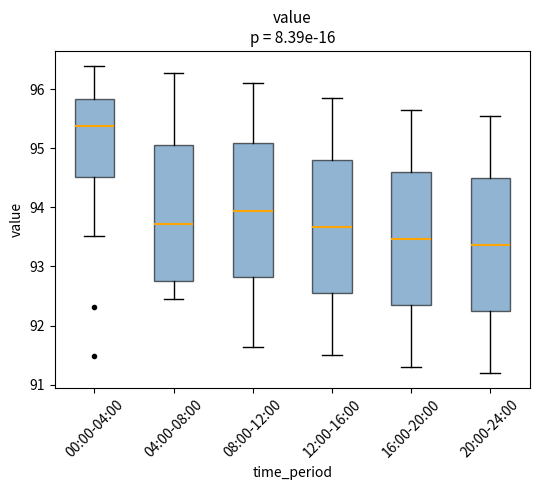

Reading left to right, transcribe this box plot: for each box, give where its median line is, the range the box spans, and where its two whiskers end, as read against the y-axis. The values are not printed on the chart, so give them approximately, as read against the axis.

00:00-04:00: median 95.4, box 94.5 to 95.8, whiskers 93.5 to 96.4
04:00-08:00: median 93.7, box 92.8 to 95.1, whiskers 92.5 to 96.3
08:00-12:00: median 93.9, box 92.8 to 95.1, whiskers 91.6 to 96.1
12:00-16:00: median 93.7, box 92.6 to 94.8, whiskers 91.5 to 95.9
16:00-20:00: median 93.5, box 92.4 to 94.6, whiskers 91.3 to 95.7
20:00-24:00: median 93.4, box 92.3 to 94.5, whiskers 91.2 to 95.6